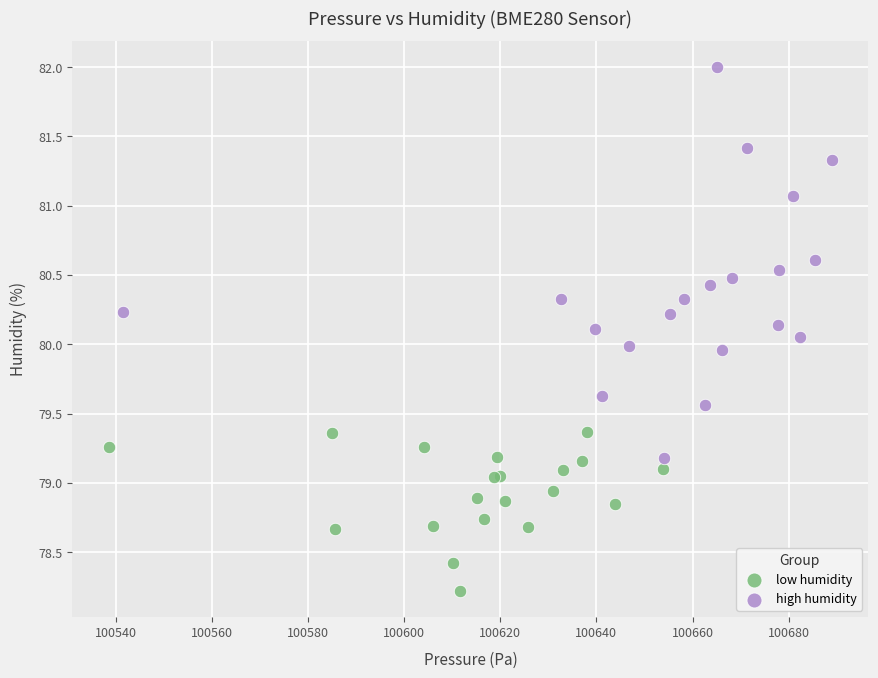

Which series reaches the maximum Y coordinate?

high humidity